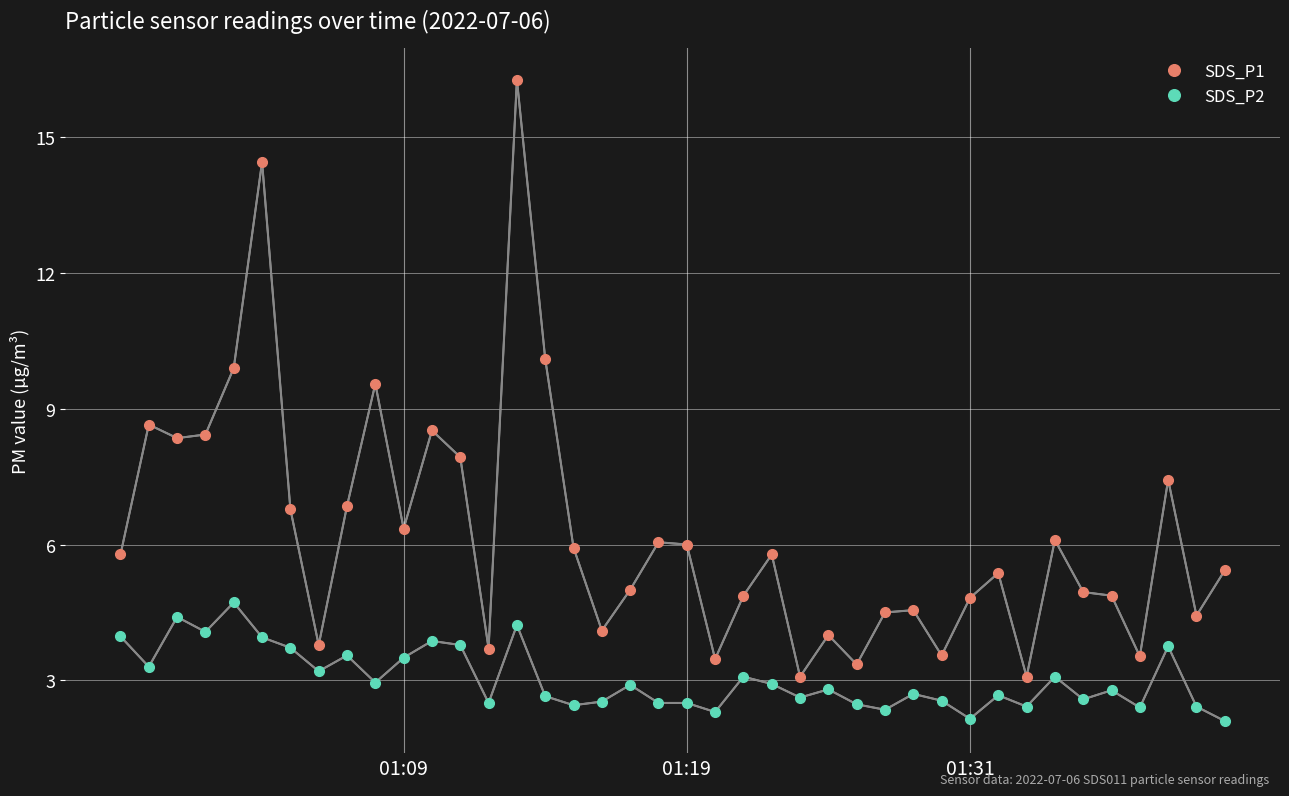

True or false: SDS_P2 has more than 0 interior local peaks.

True